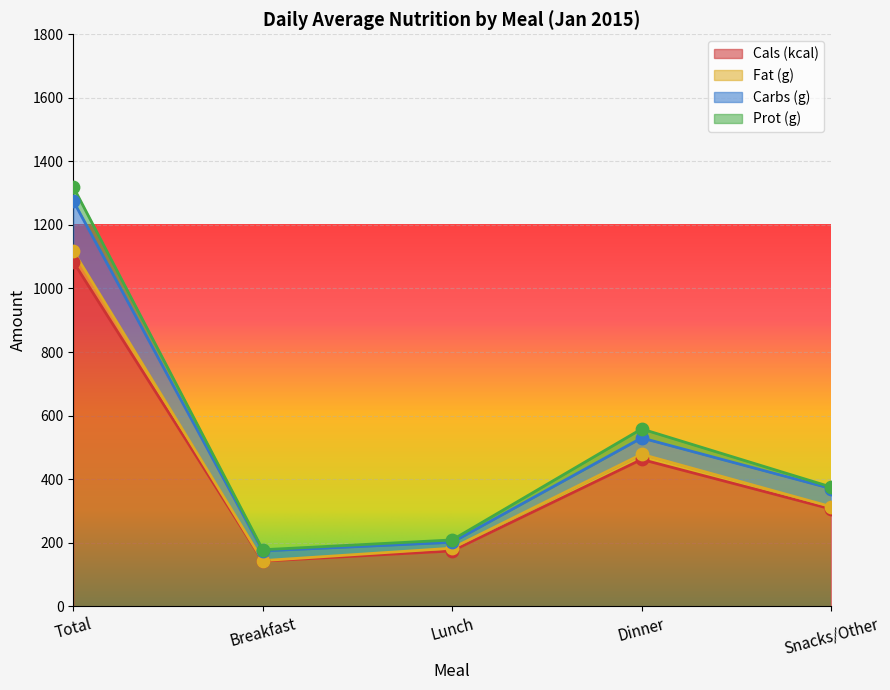

Which category has the highest value in the Cals (kcal) series?

Total